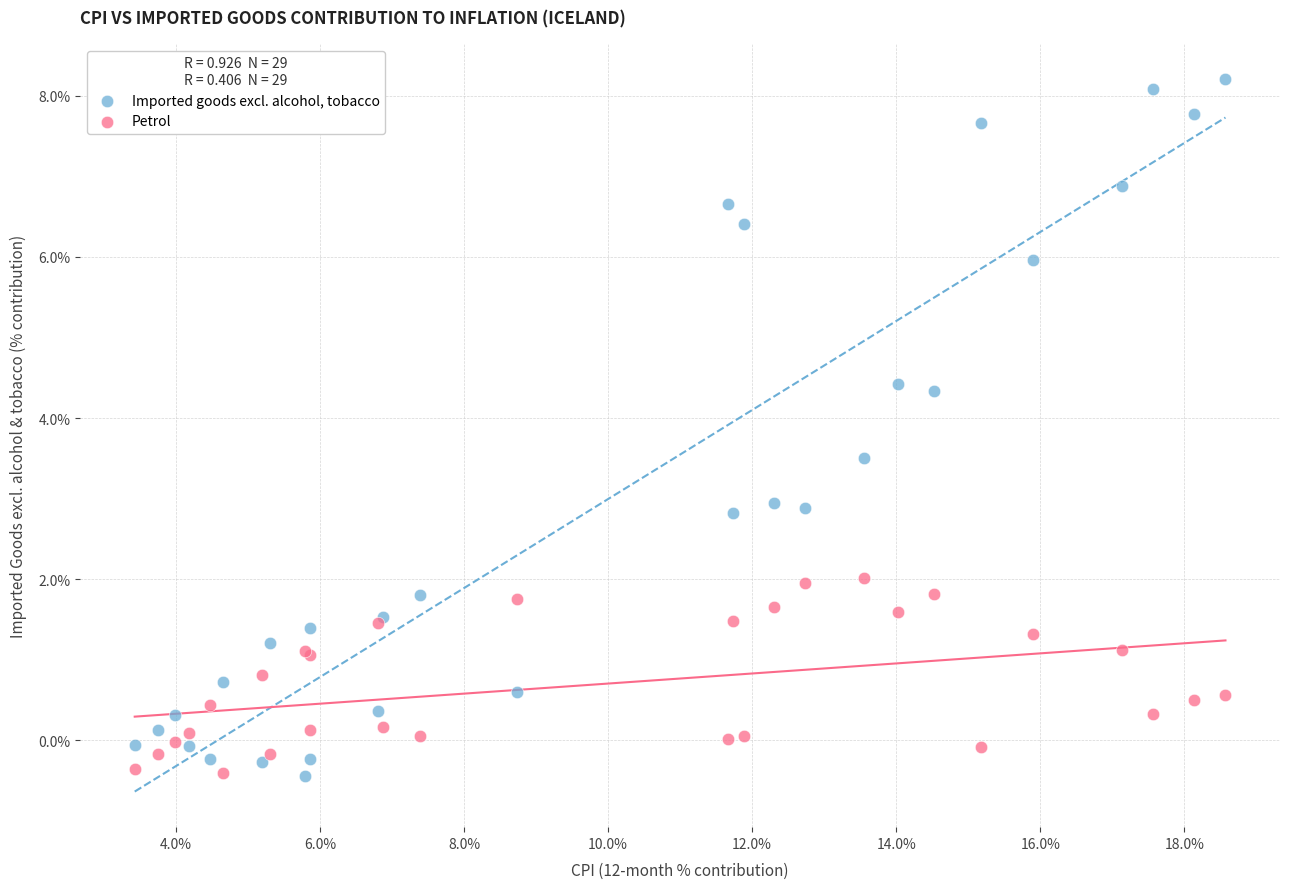

Which series has the widest spread of Y values?

Imported goods excl. alcohol, tobacco